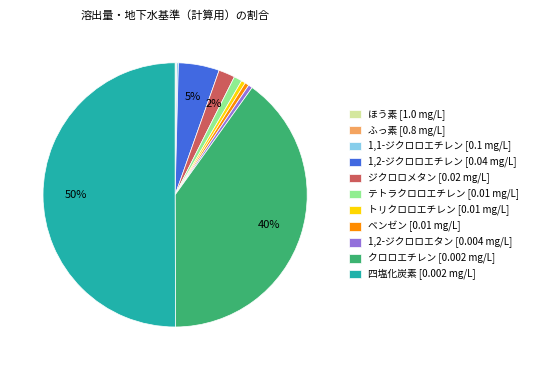

The ベンゼン [0.01 mg/L] slice represents 1% of the pie. True or false?

True